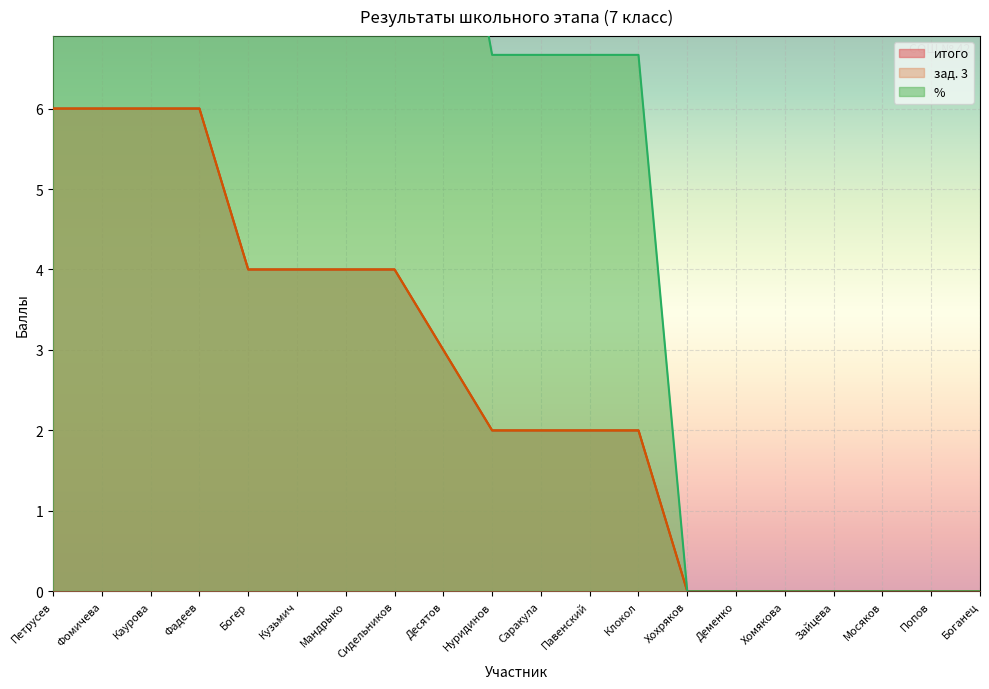

True or false: итого has a value of 6.0 at Фомичева.

True